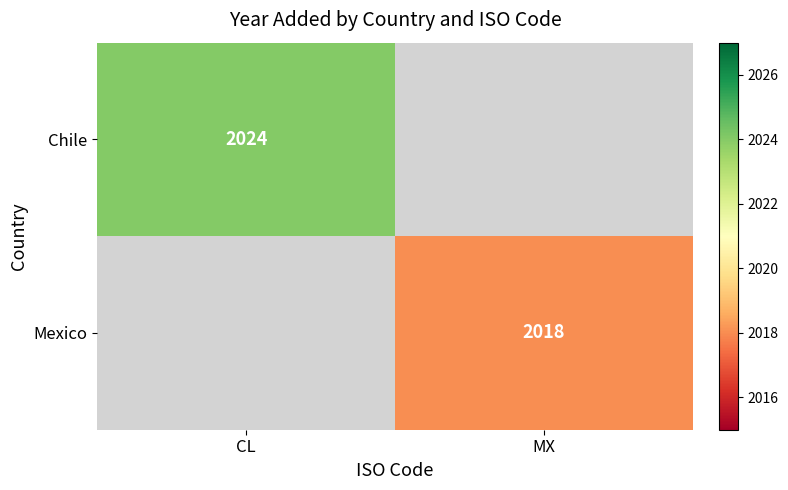

Count the number of categories in the chart.

2